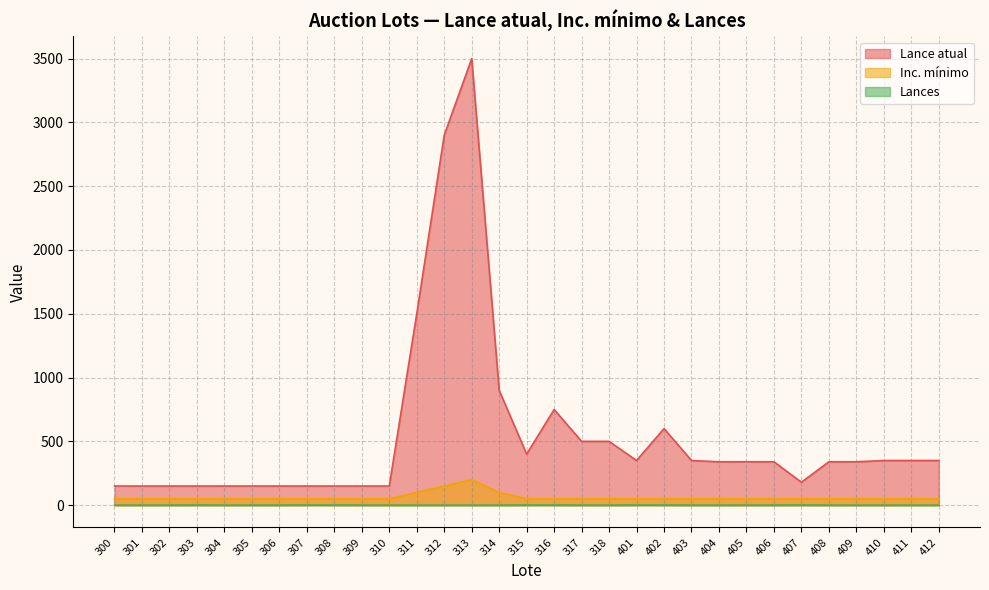

What is the difference between the maximum and minimum values in the Lance atual series?

3350